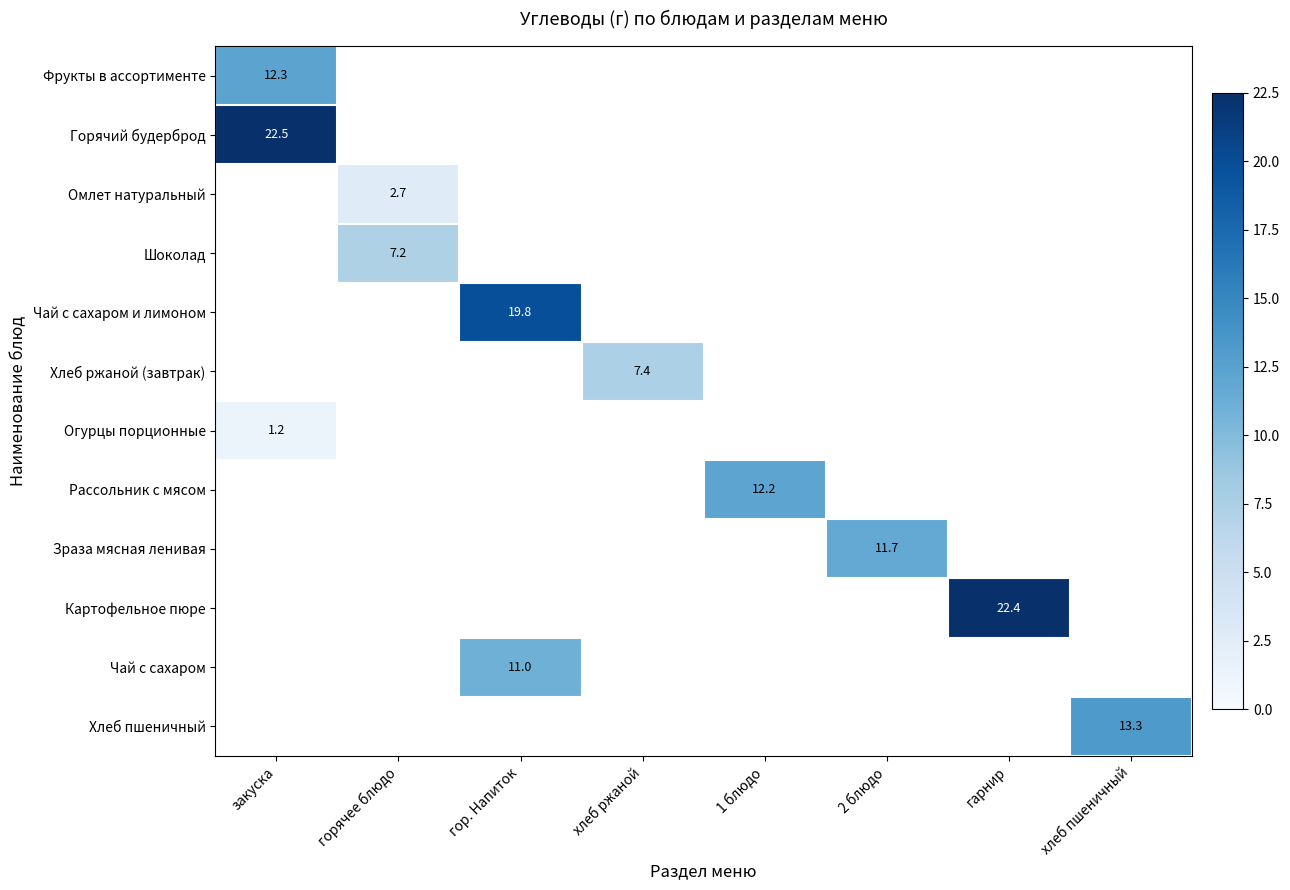

Is it true that Фрукты в ассортименте equals 12.3 at закуска?

True